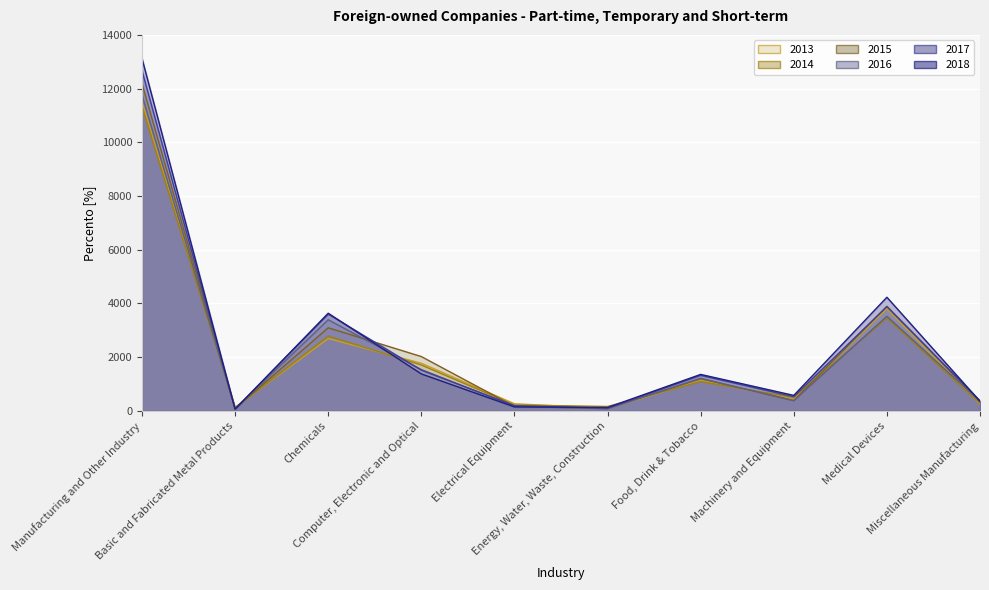

Which series has the largest total across all categories?

2018